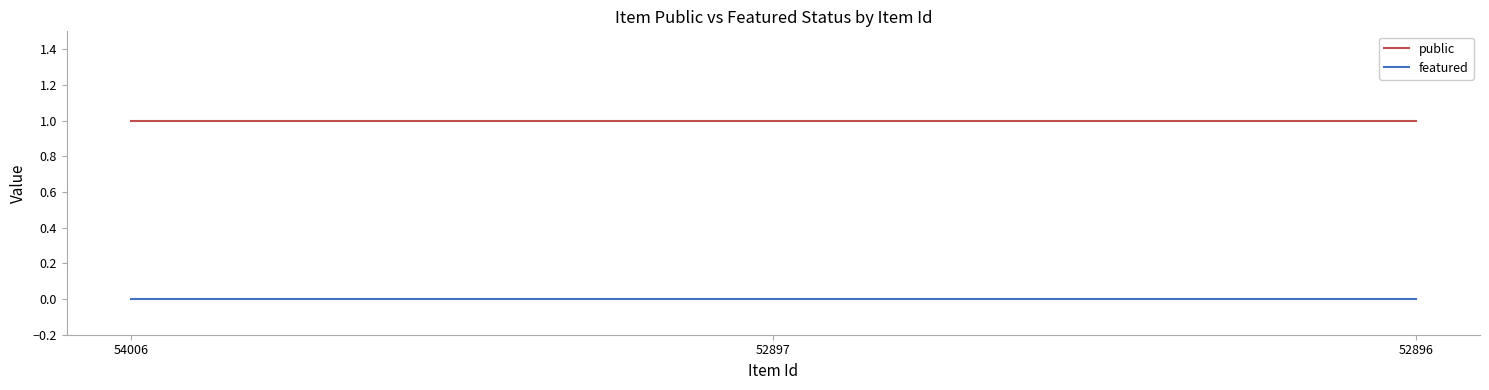

Is the value of public at 54006 greater than the value of featured at 54006?

Yes